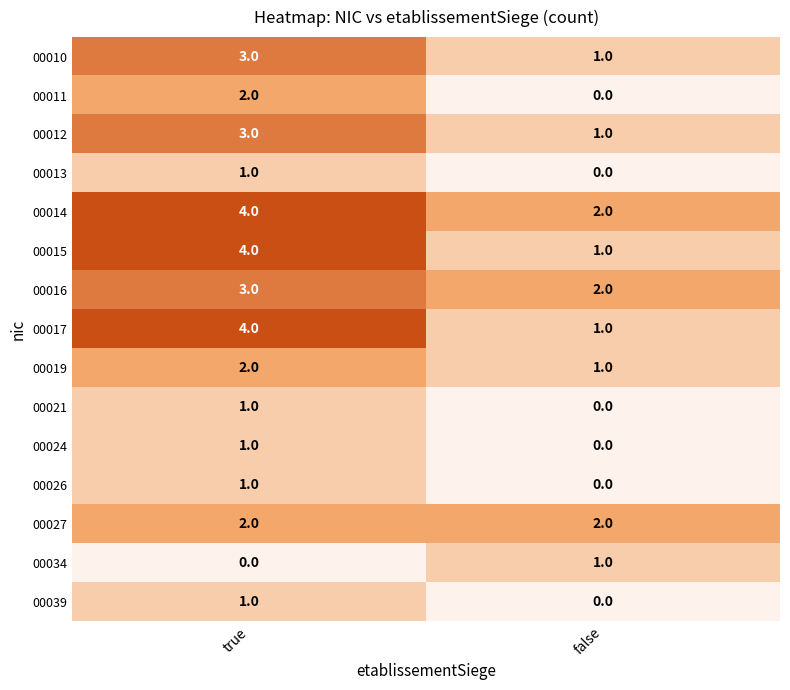

Is it true that 00016 equals 4 at true?

False